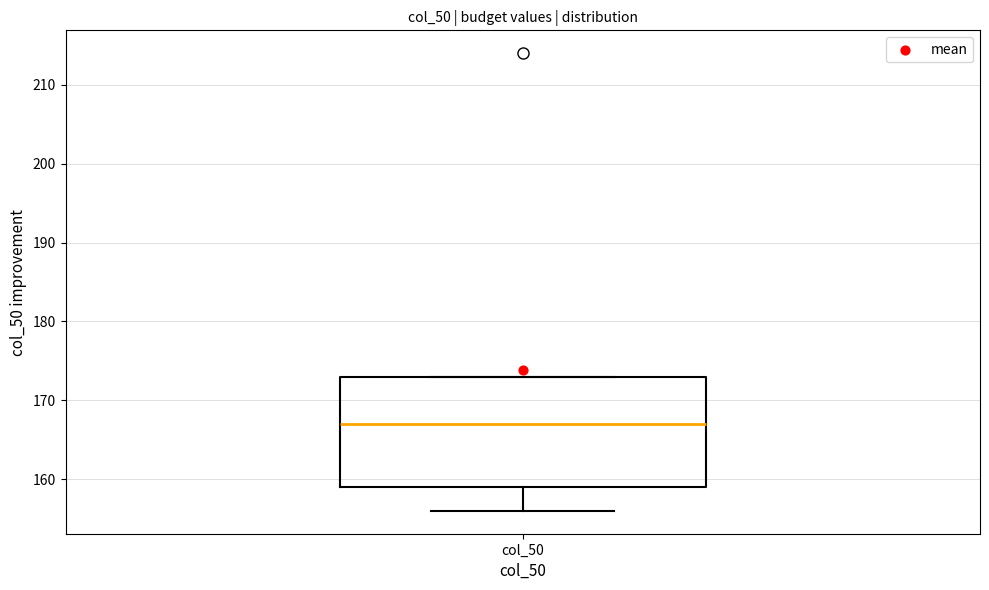

Read this box plot against the y-axis: the position of the median line, the range covered by the box, and the ends of both whiskers. The values are not printed on the chart, so give them approximately, as read against the axis.

median 167, box 159 to 173, whiskers 156 to 173